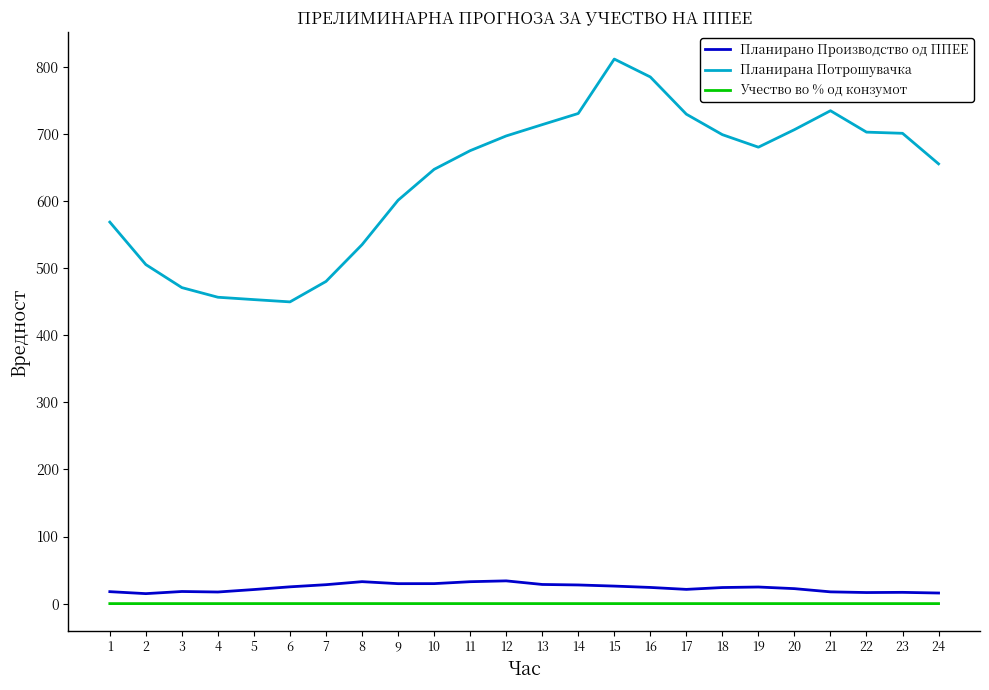

The value of Планирана Потрошувачка at 24 is 230.5. True or false?

False